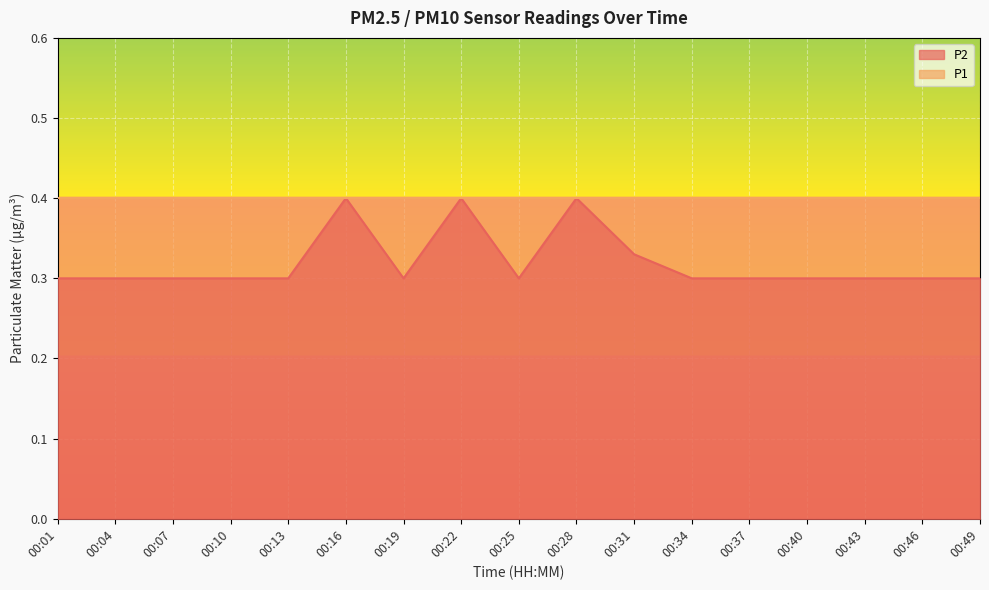

Rank the categories by value from highest to lowest.

00:16, 00:22, 00:28, 00:31, 00:01, 00:04, 00:07, 00:10, 00:13, 00:19, 00:25, 00:34, 00:37, 00:40, 00:43, 00:46, 00:49